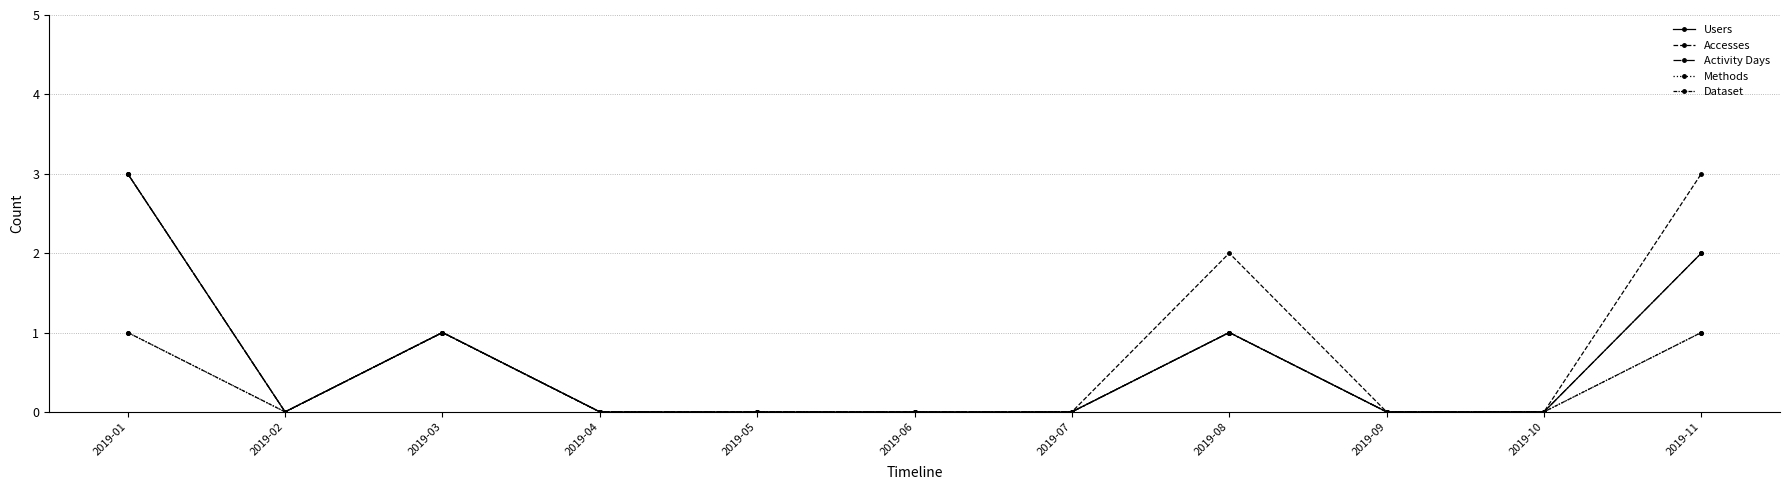

What is the difference between the second highest and minimum values in the Activity Days series?

2